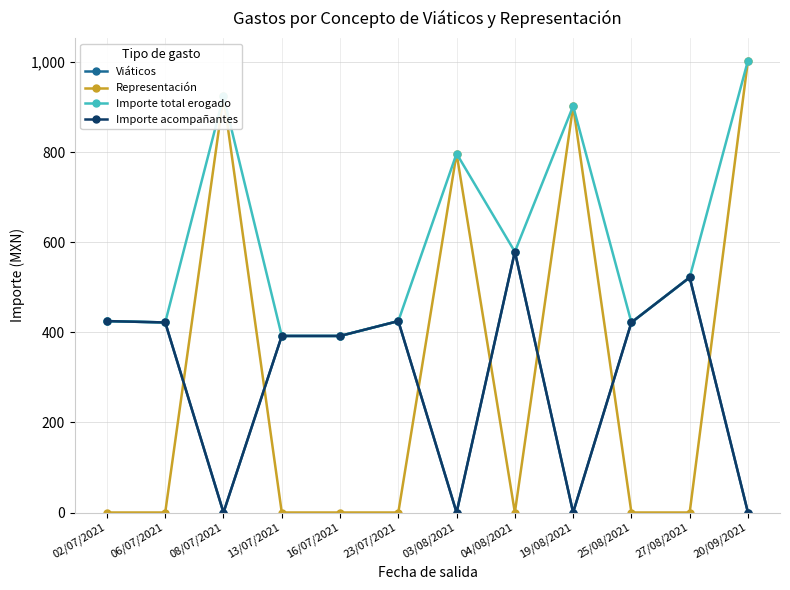

What are all the series names shown in the legend?

Viáticos, Representación, Importe total erogado, Importe acompañantes